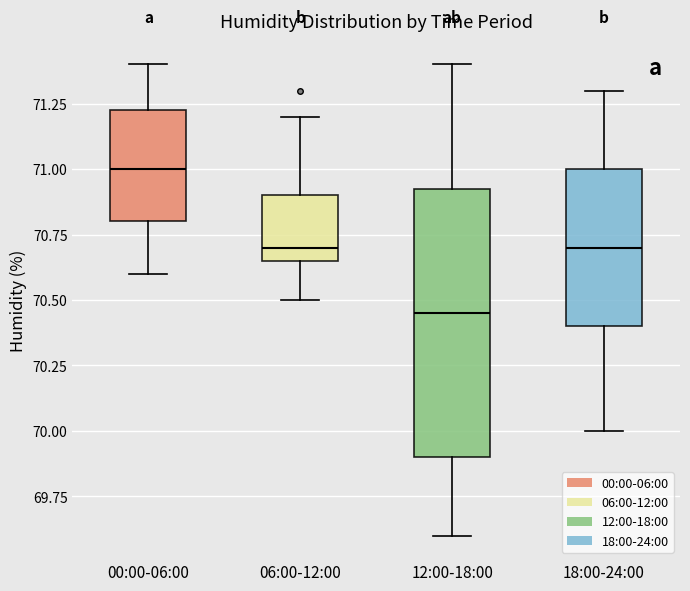

Reading left to right, transcribe this box plot: for each box, give where its median line is, the range the box spans, and where its two whiskers end, as read against the y-axis. The values are not printed on the chart, so give them approximately, as read against the axis.

00:00-06:00: median 71.00, box 70.80 to 71.25, whiskers 70.60 to 71.40
06:00-12:00: median 70.70, box 70.65 to 70.90, whiskers 70.50 to 71.20
12:00-18:00: median 70.45, box 69.90 to 70.95, whiskers 69.60 to 71.40
18:00-24:00: median 70.70, box 70.40 to 71.00, whiskers 70.00 to 71.30